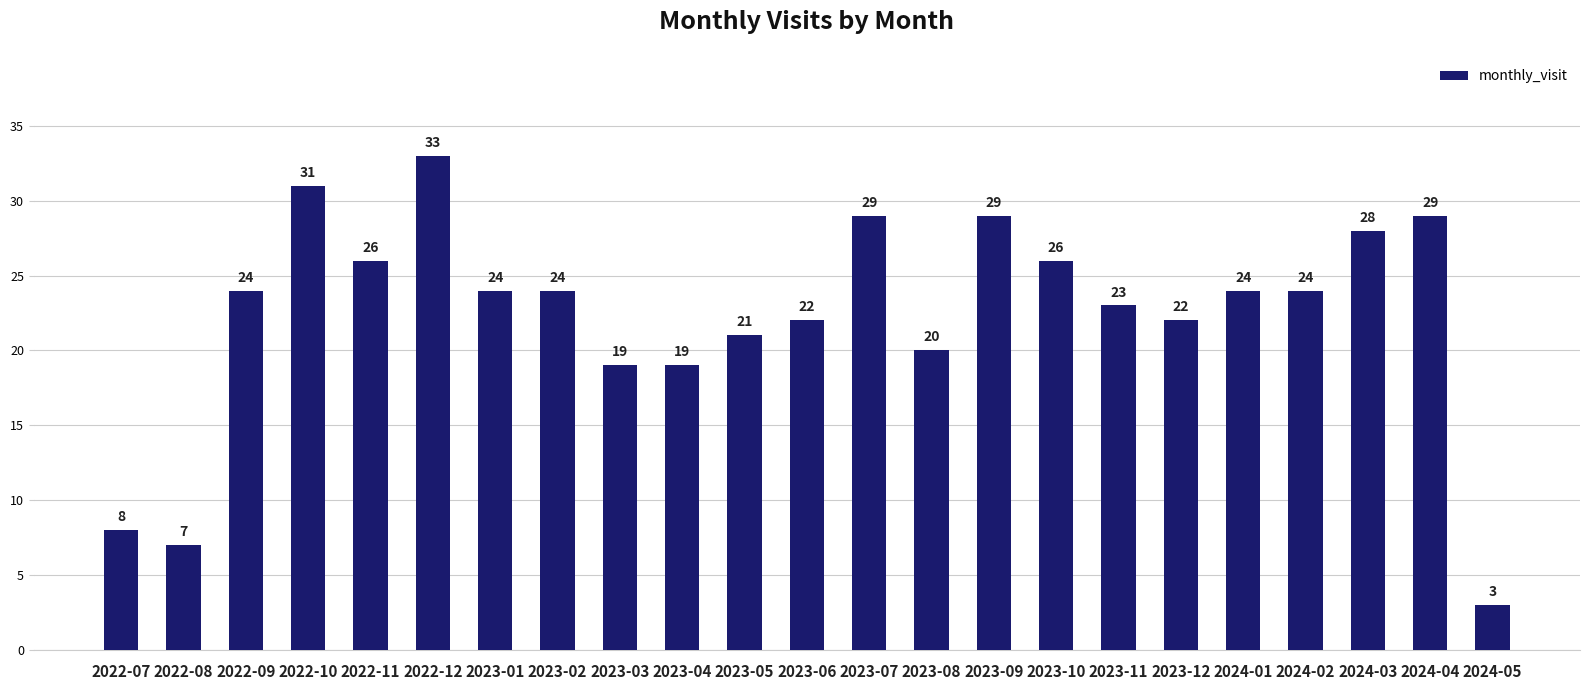

What is the sum of the values at 2022-11 and 2023-05?

47